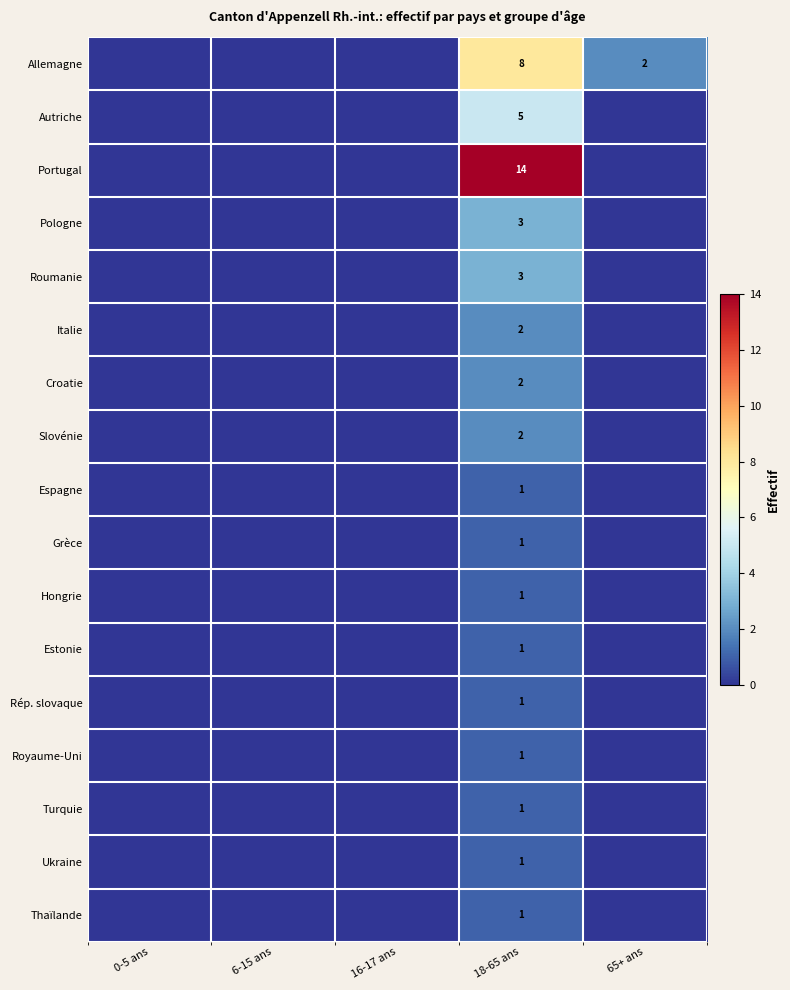

Rank the series at 65+ ans from highest to lowest value.

Allemagne, Autriche, Portugal, Pologne, Roumanie, Italie, Croatie, Slovénie, Espagne, Grèce, Hongrie, Estonie, Rép. slovaque, Royaume-Uni, Turquie, Ukraine, Thaïlande